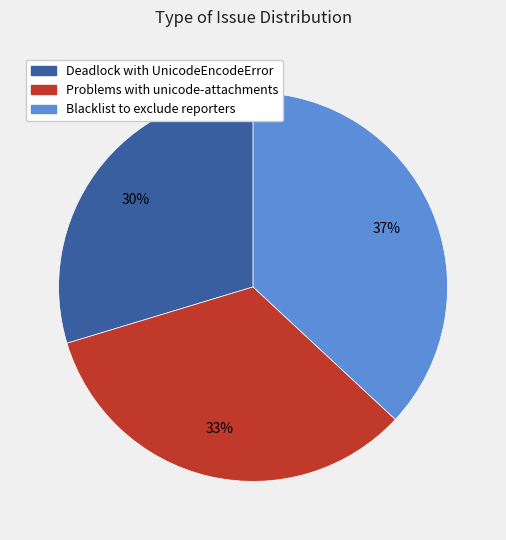

To the nearest percent, what is the combined percentage of Deadlock with UnicodeEncodeError and Blacklist to exclude reporters?

67%